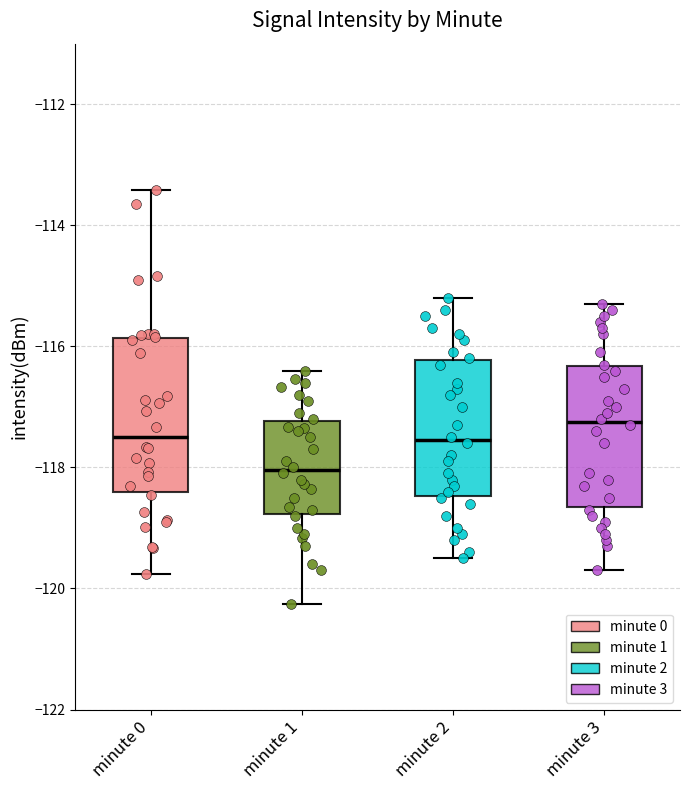

Reading left to right, read every box against the y-axis: the position of its median line, the range the box covers, and the ends of its whiskers. The values are not printed on the chart, so give them approximately, as read against the axis.

minute 0: median -117.6, box -118.4 to -115.8, whiskers -119.8 to -113.4
minute 1: median -118.0, box -118.8 to -117.2, whiskers -120.2 to -116.4
minute 2: median -117.6, box -118.4 to -116.2, whiskers -119.4 to -115.2
minute 3: median -117.2, box -118.6 to -116.4, whiskers -119.6 to -115.2